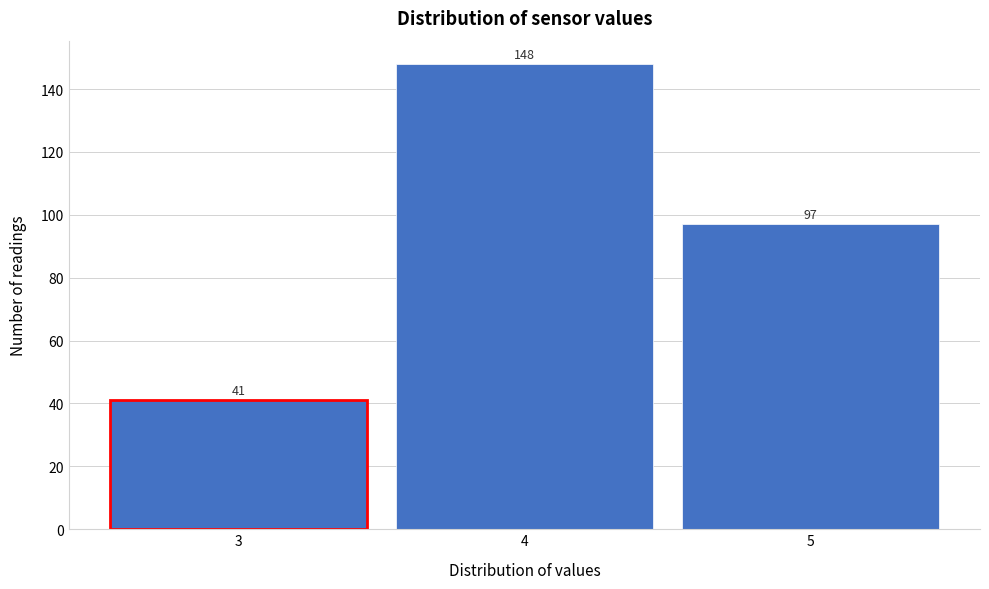

Reading right to left, what are all the values shown in this chart?

5=97	4=148	3=41